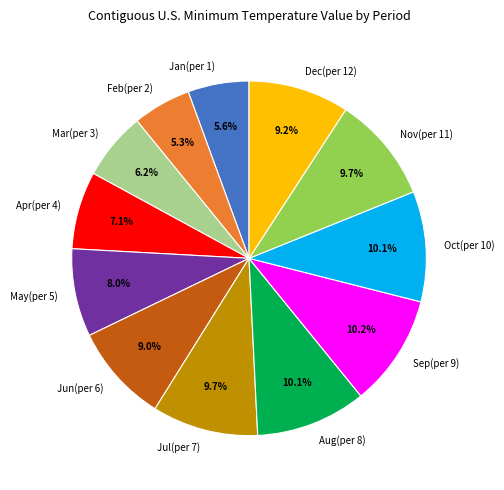

Is the sum of Aug(per 8) and Jun(per 6) greater than half?

No